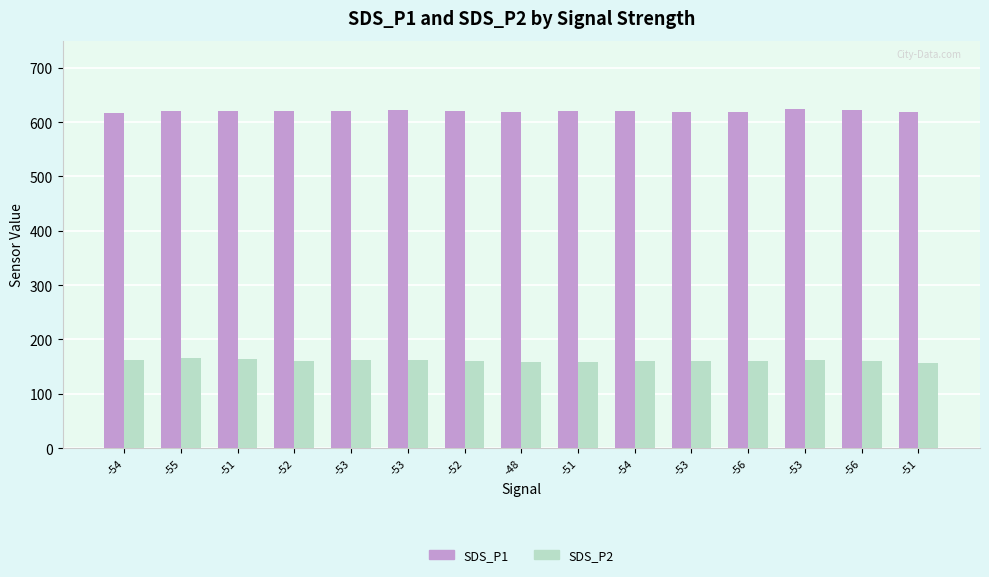

What is the label of the 4th bar from the left?

-52